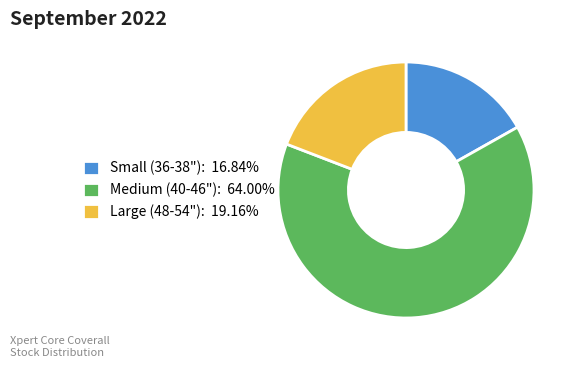

Does any single category account for the majority?

Yes